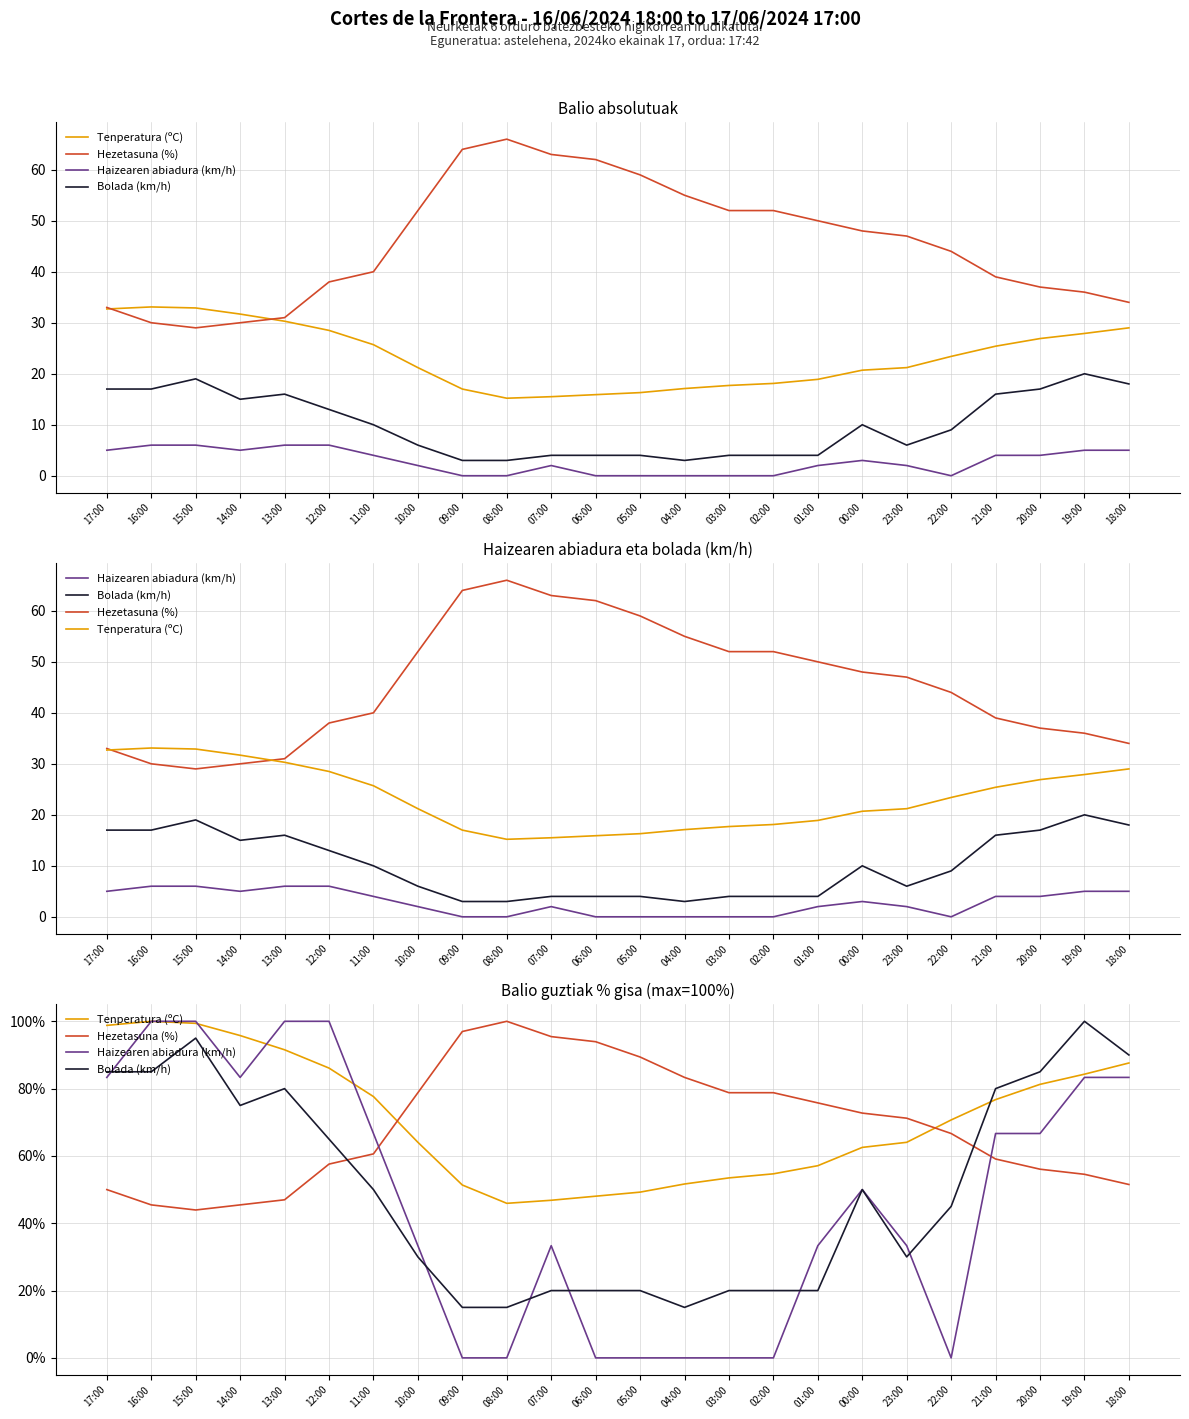

What is the value of the Tenperatura (ºC) point at the 22nd from the left?

81.3